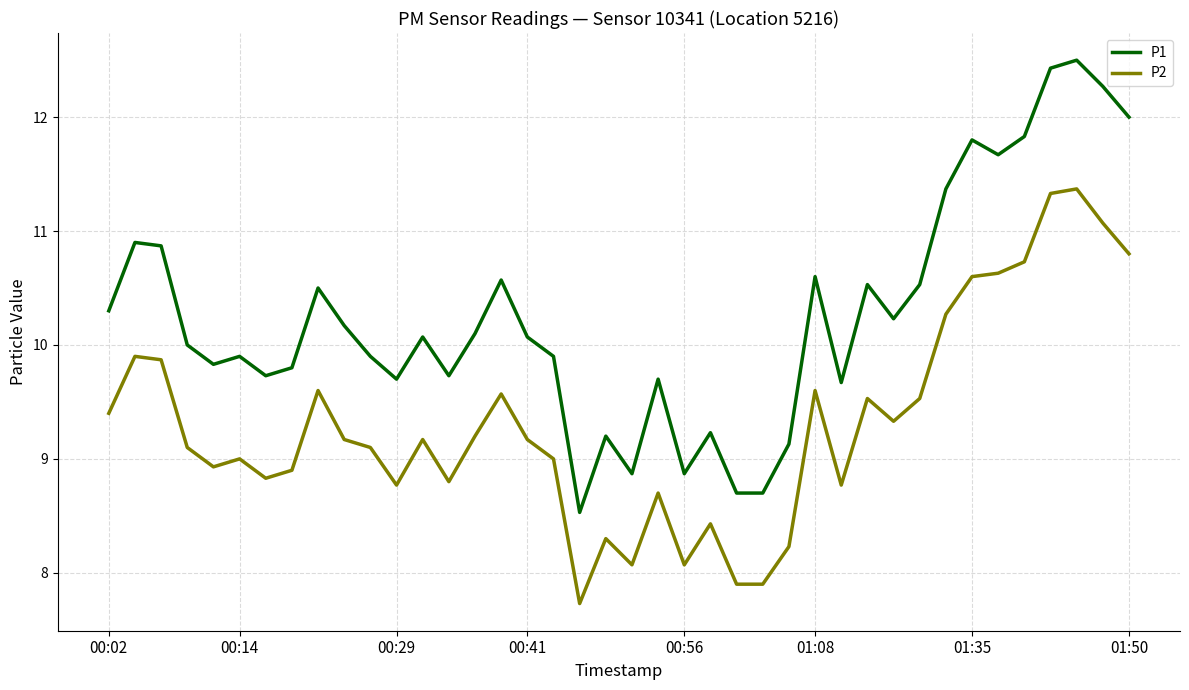

True or false: P2 and P1 intersect in this chart.

False